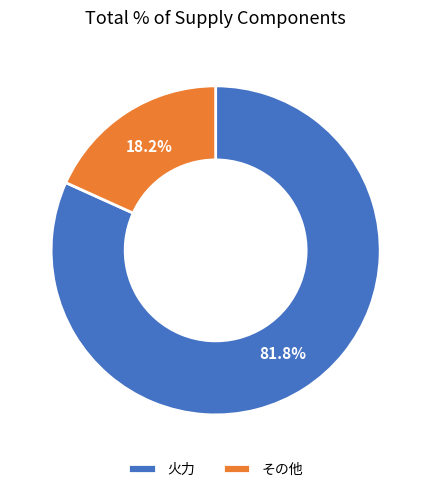

What portion of the pie excludes 火力?

18.2%